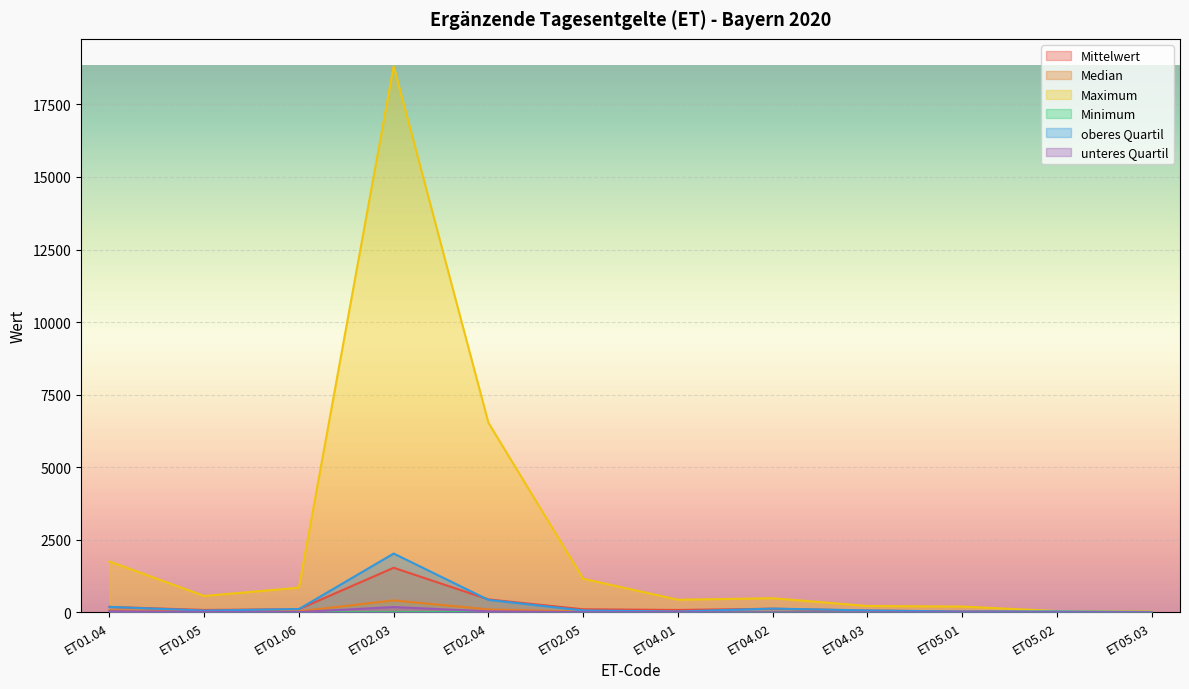

Which series has the largest total across all categories?

Maximum